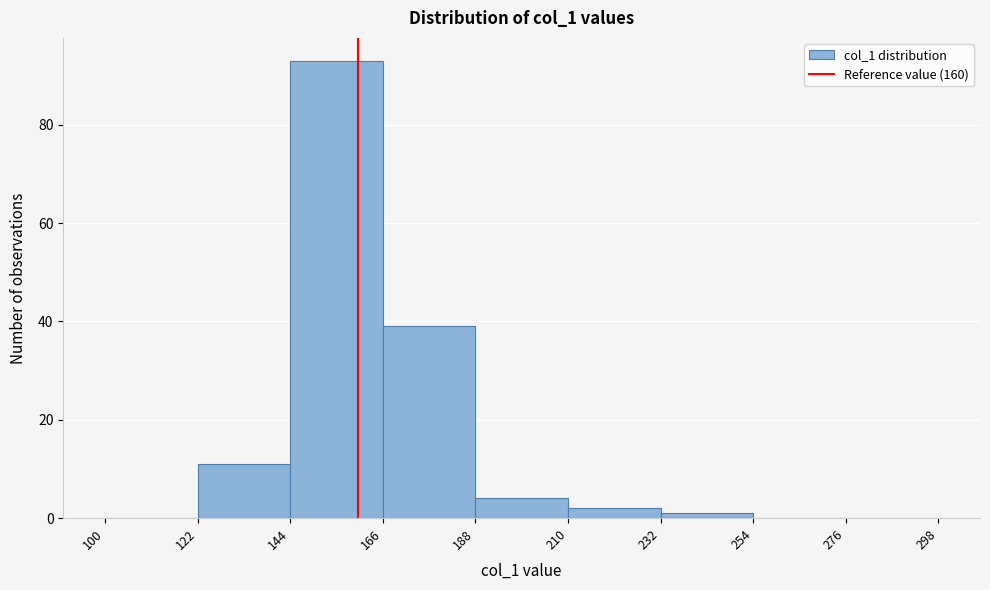

Reading left to right, list every bar in this chart as the range it spans on the x-axis followed by its height. The values are not printed on the chart, so give them approximately, as read against the axis.

100 to 122: 0
122 to 144: 12
144 to 166: 94
166 to 188: 40
188 to 210: 4
210 to 232: 2
232 to 254: under 2
254 to 276: 0
276 to 298: 0